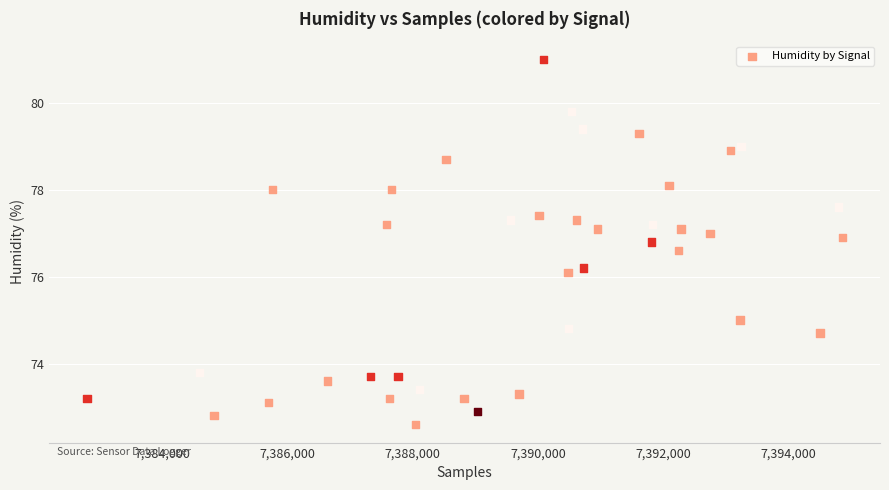

What is the range of X values (max minus min)?

12071.0